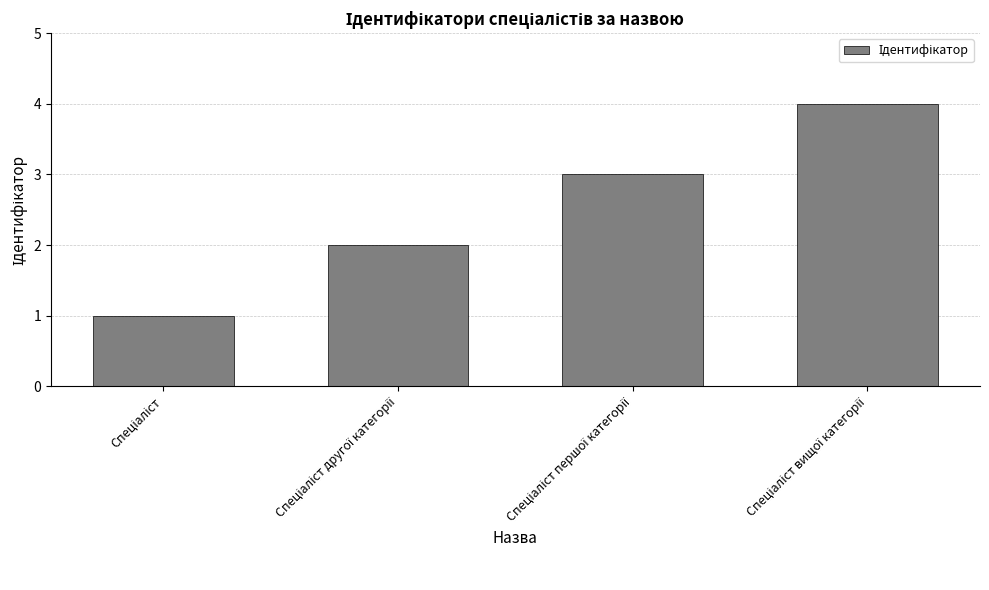

What is the sum of all values?

10